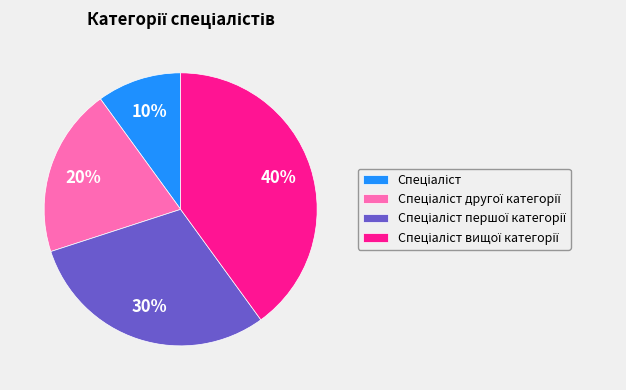

Is there a majority slice in this chart?

No